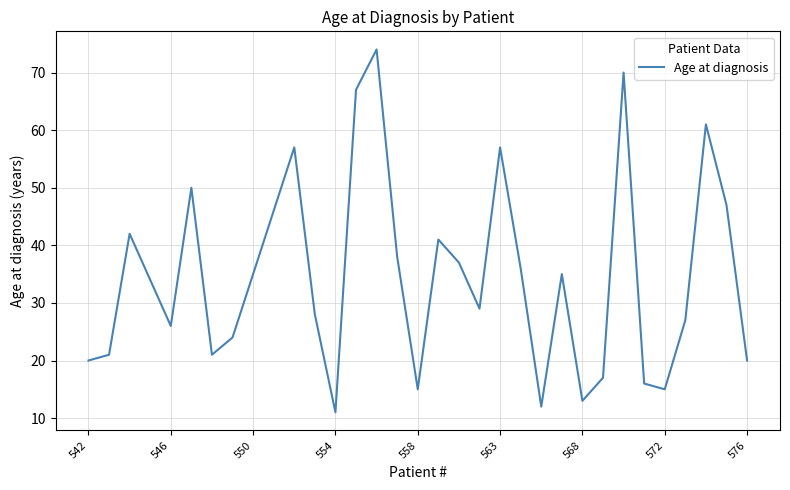

What is the greatest value displayed?

74